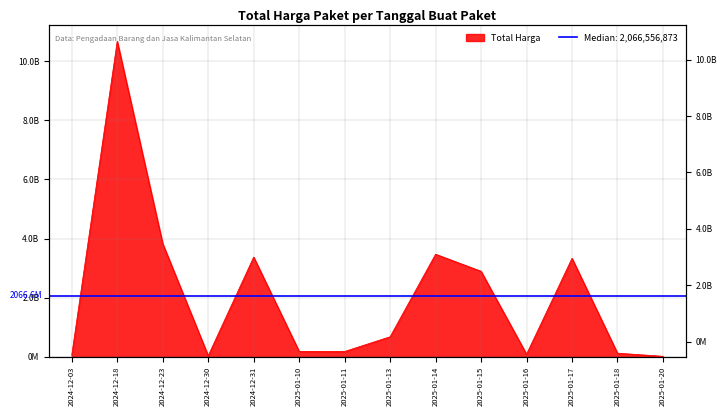

Reading right to left, transcribe all the data shown in this chart.

2025-01-20=16606958	2025-01-18=121282530	2025-01-17=3331567500	2025-01-16=88435200	2025-01-15=2892797329	2025-01-14=3469736502	2025-01-13=677870860	2025-01-11=179922180	2025-01-10=184238077	2024-12-31=3372245888	2024-12-30=36778000	2024-12-23=3827760000	2024-12-18=10674283200	2024-12-03=58272000